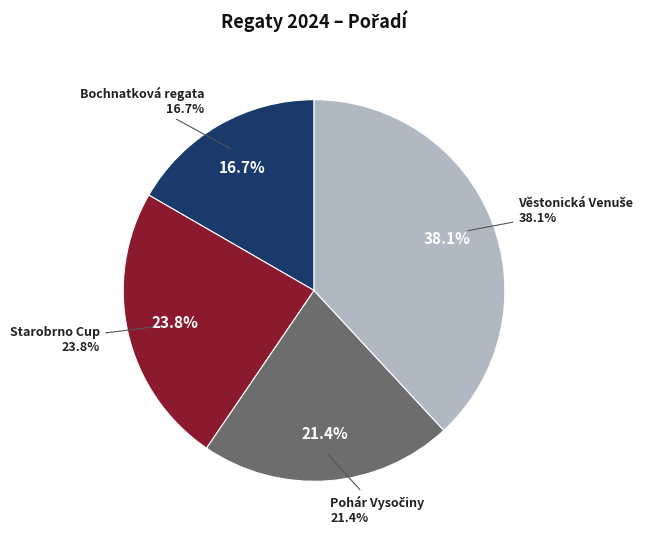

How many segments does this pie chart have?

4